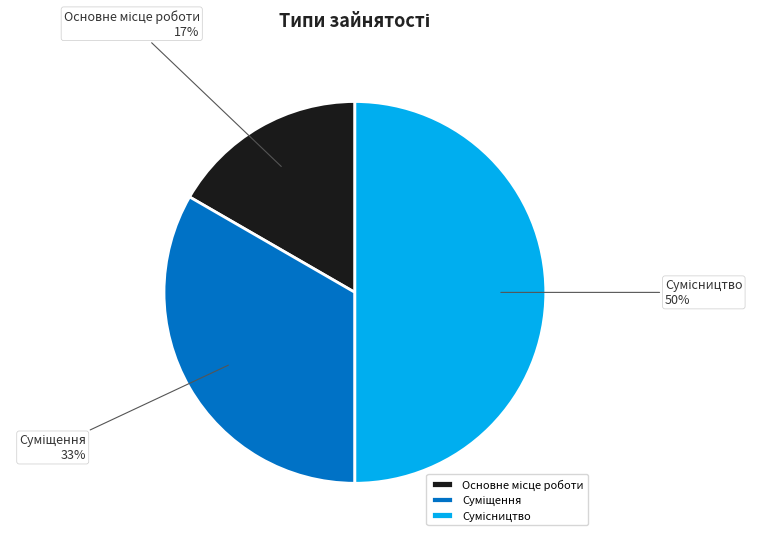

To the nearest percent, what is the difference between the largest and smallest slice percentages?

33%